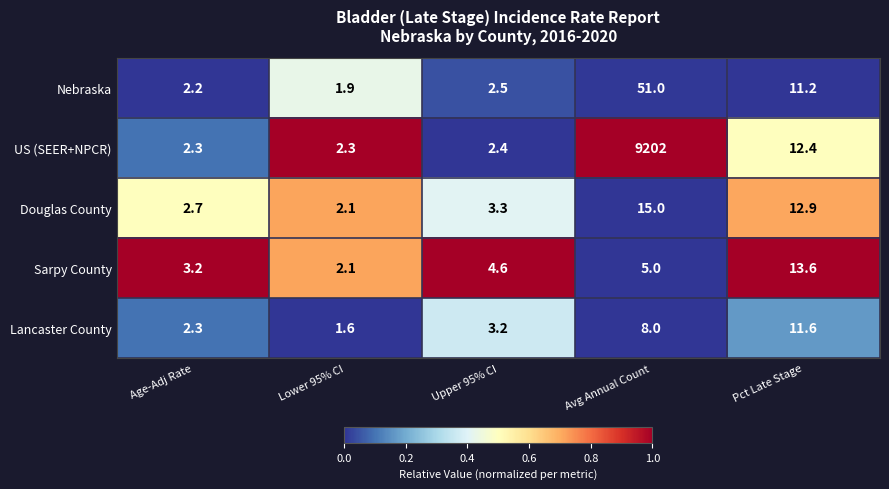

Which series has the largest range (max minus min)?

US (SEER+NPCR)